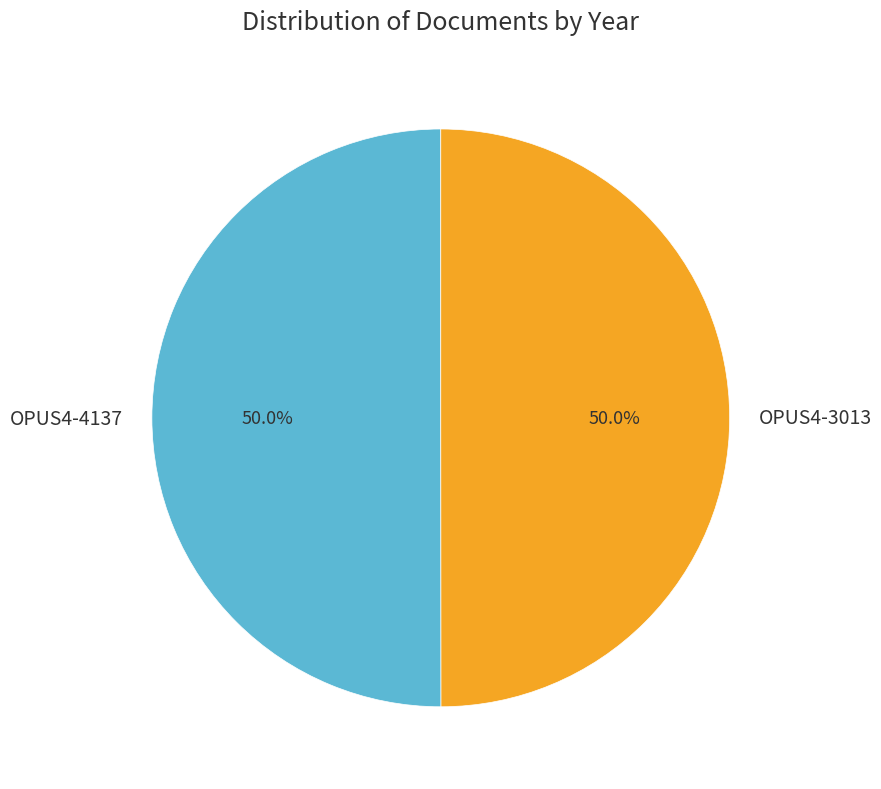

How many segments does this pie chart have?

2